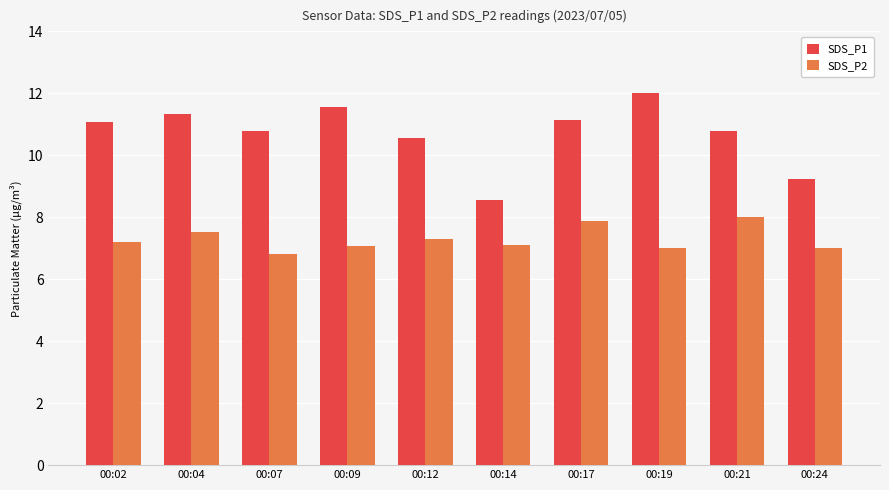

What are all the series names shown in the legend?

SDS_P1, SDS_P2